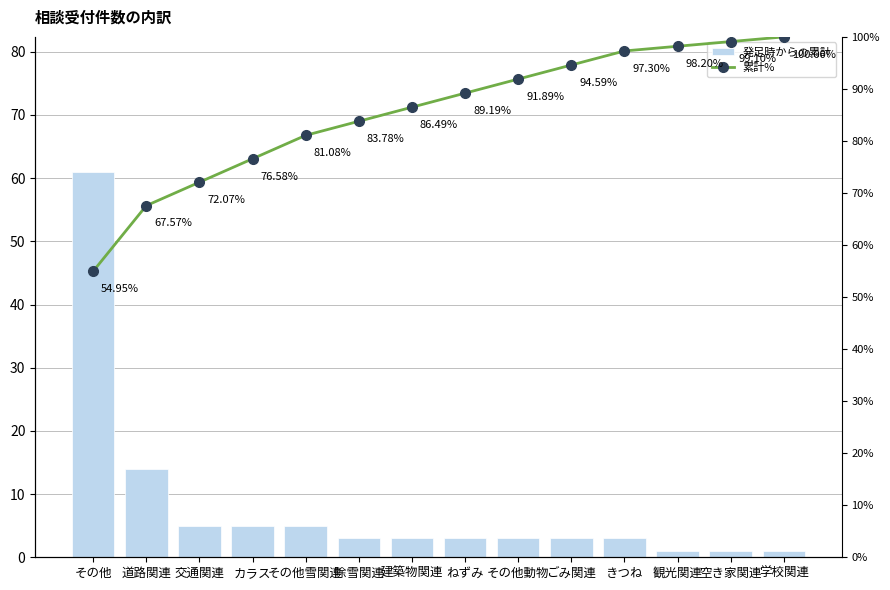

Rank the series by their average value, from lowest to highest.

発足時からの累計, 累計%